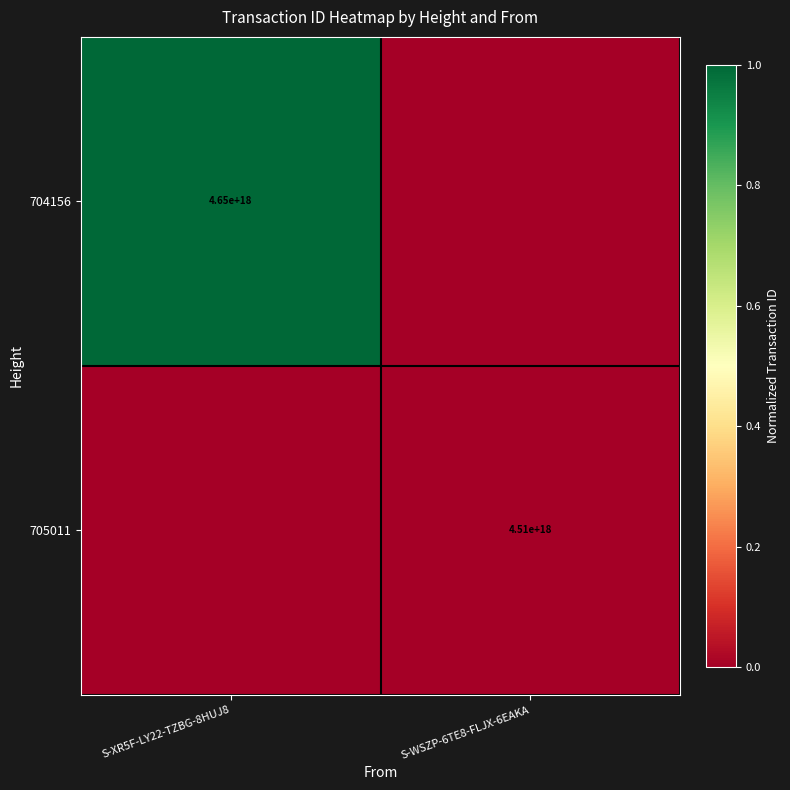

The 704156 series shows 4650000000000000000 at S-XR5F-LY22-TZBG-8HUJ8. True or false?

True